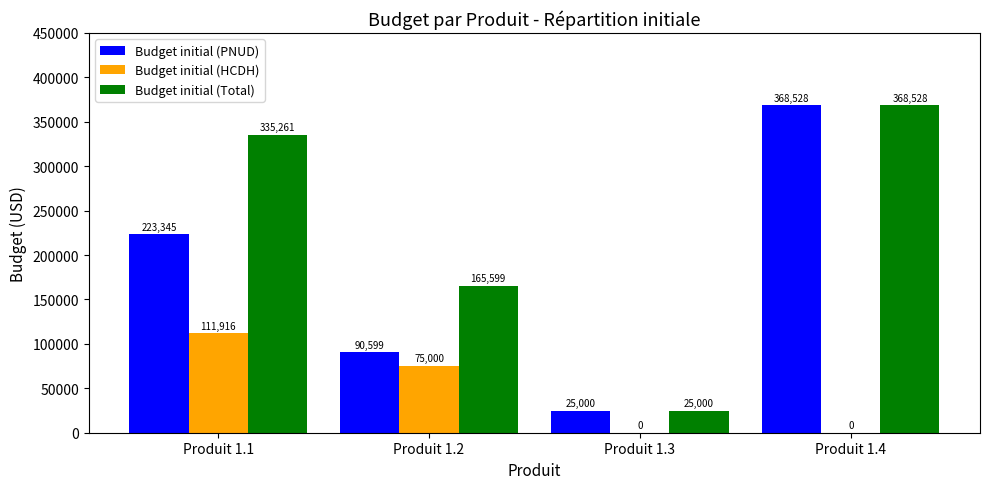

What is the total value across all series at Produit 1.4?

737056